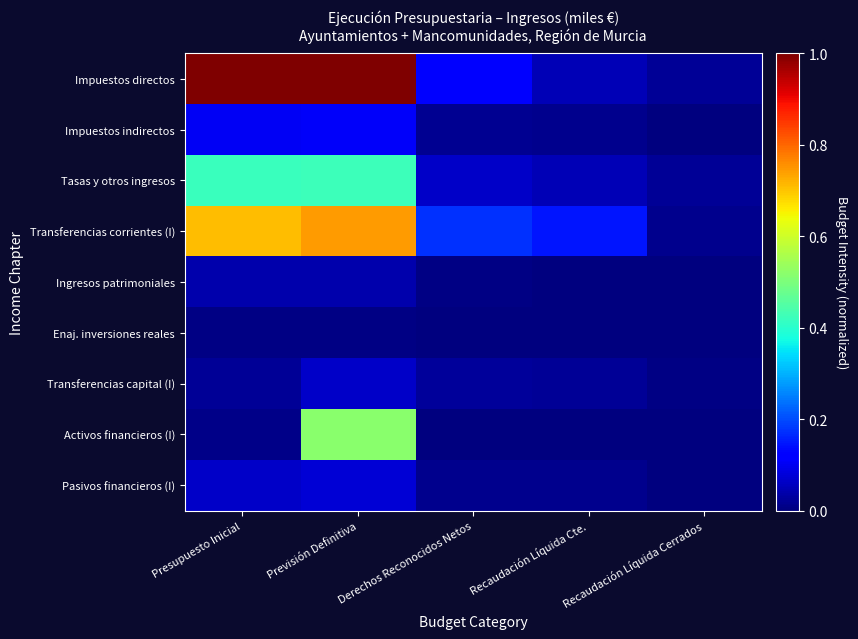

How many series are shown in this chart?

9